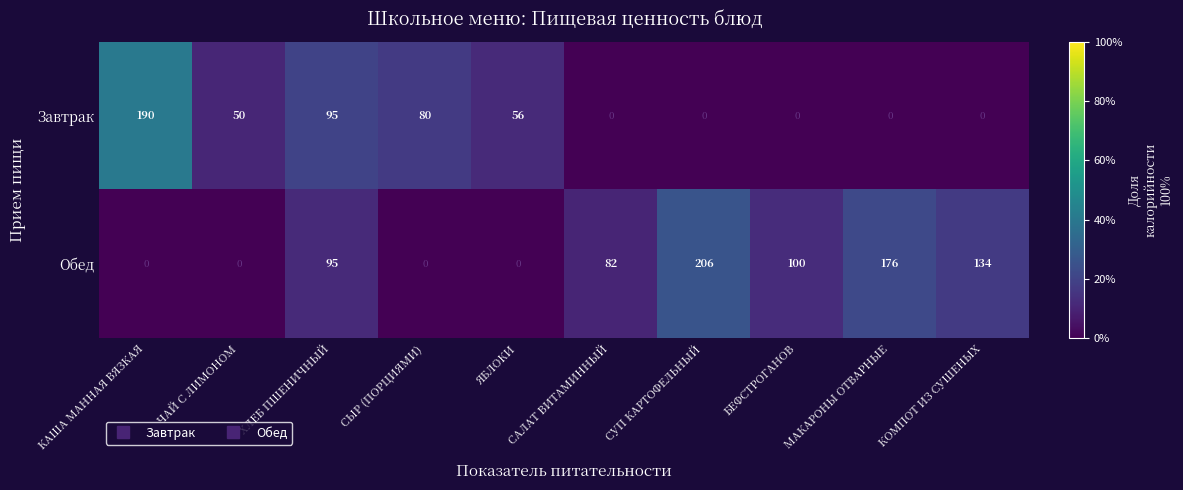

Rank the series by their average value, from lowest to highest.

Завтрак, Обед